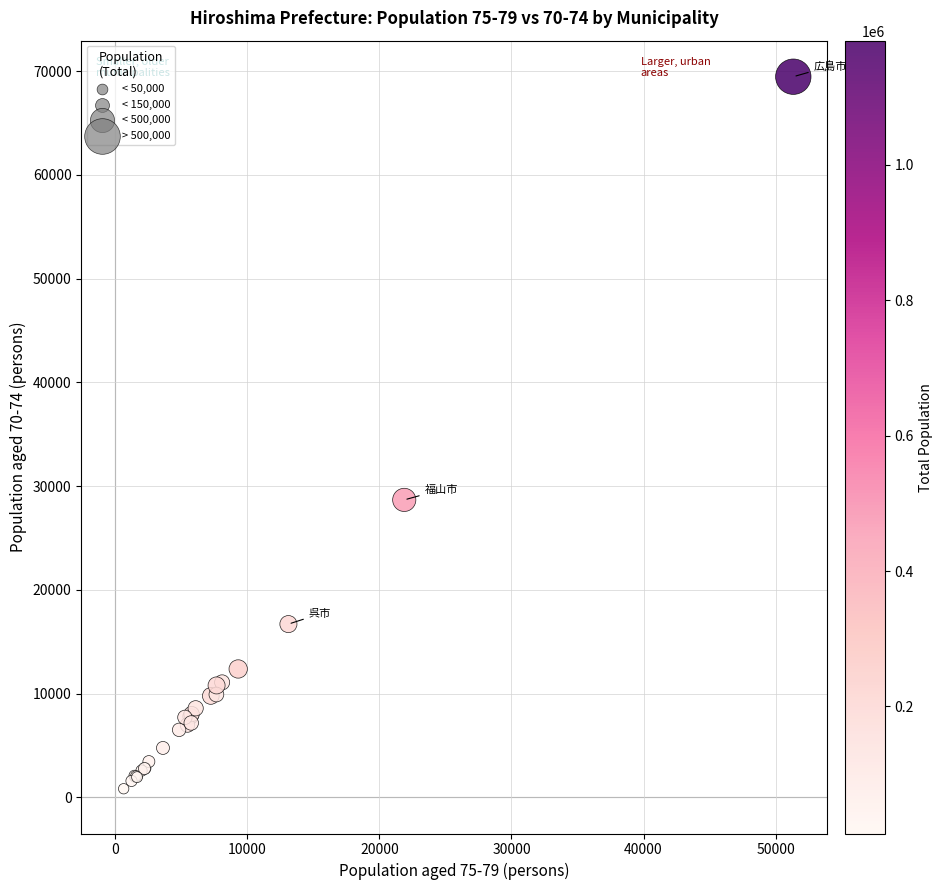

What Y value in the scatter plot is closest to 35149?

28676.2